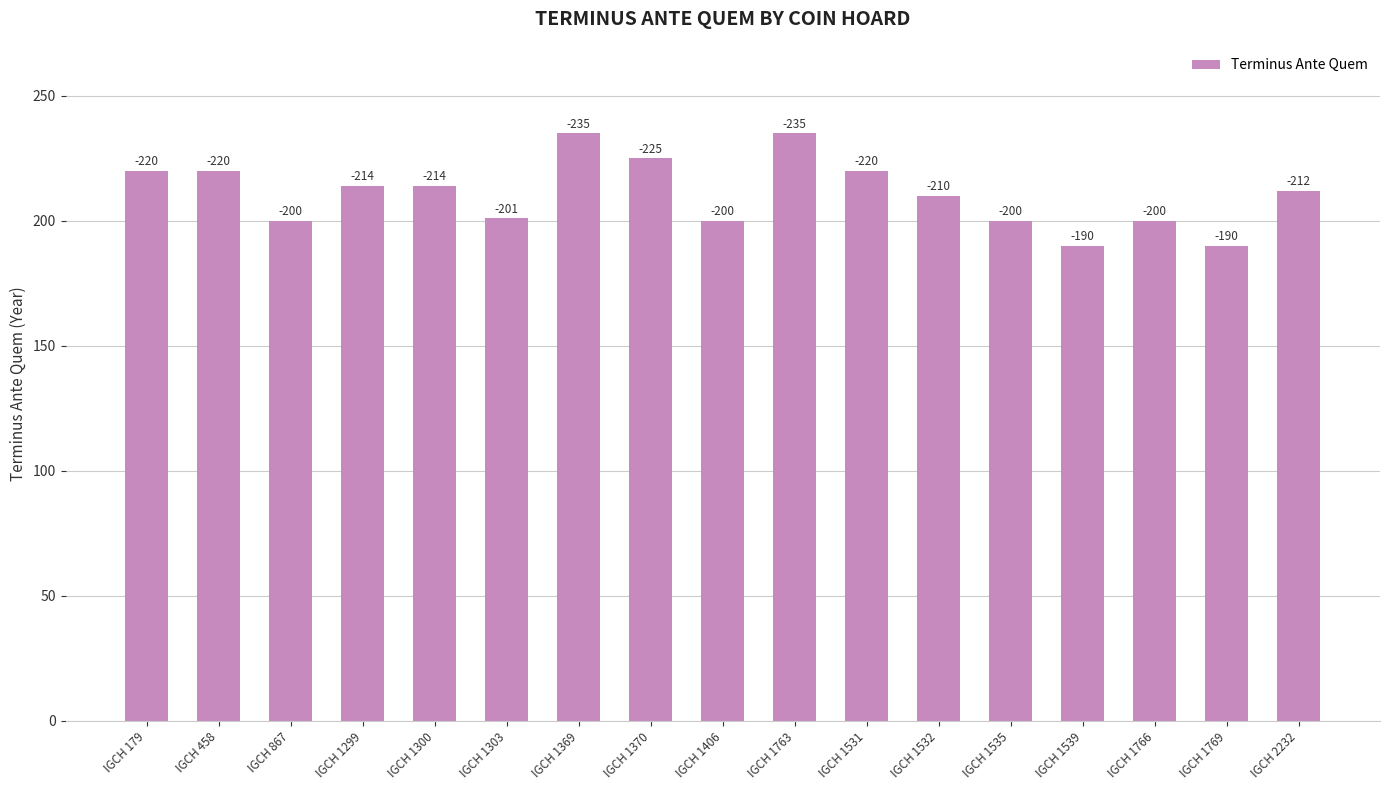

What is the sum of all values?

3586